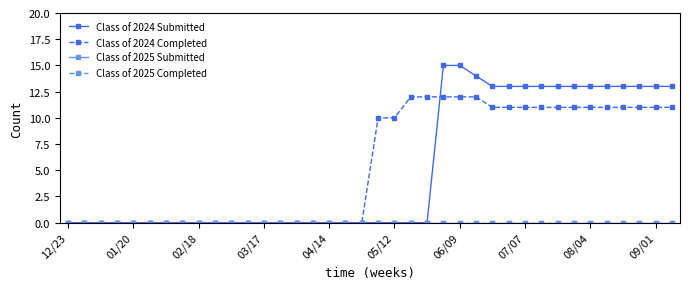

True or false: Class of 2024 Submitted and Class of 2025 Completed cross at least once.

False